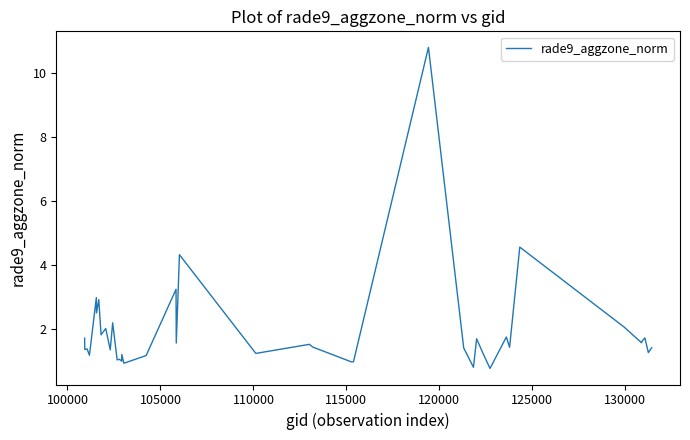

What is the greatest value displayed?

10.8